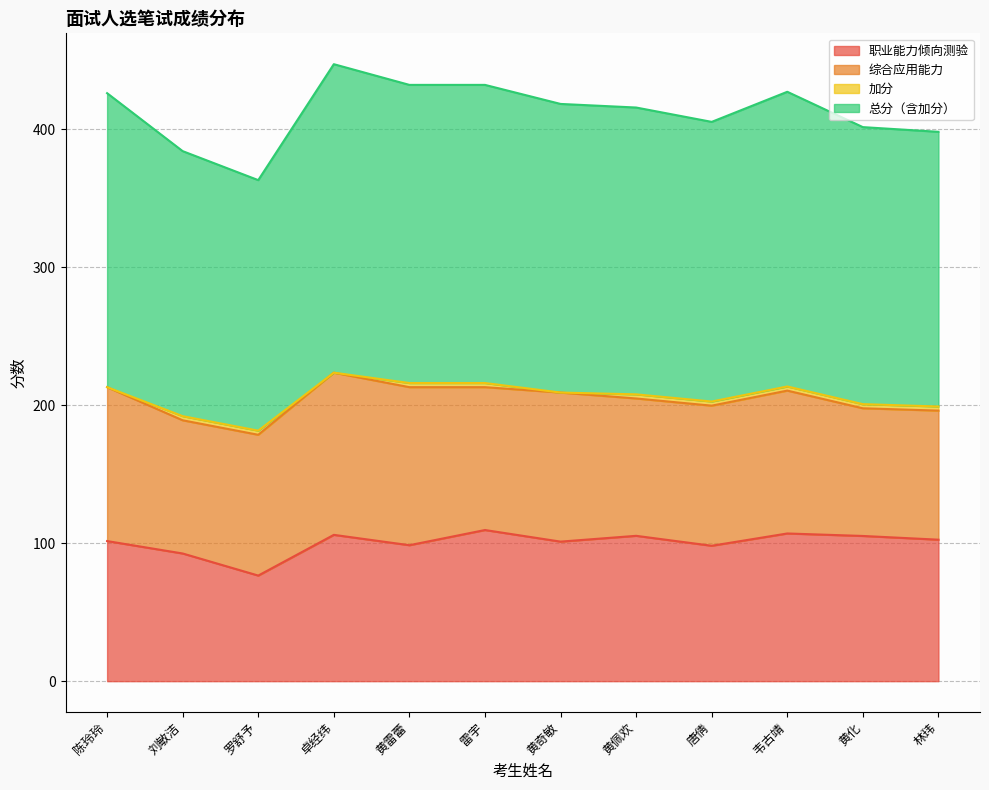

The value of 职业能力倾向测验 at 黄奇敏 is 146.0. True or false?

False